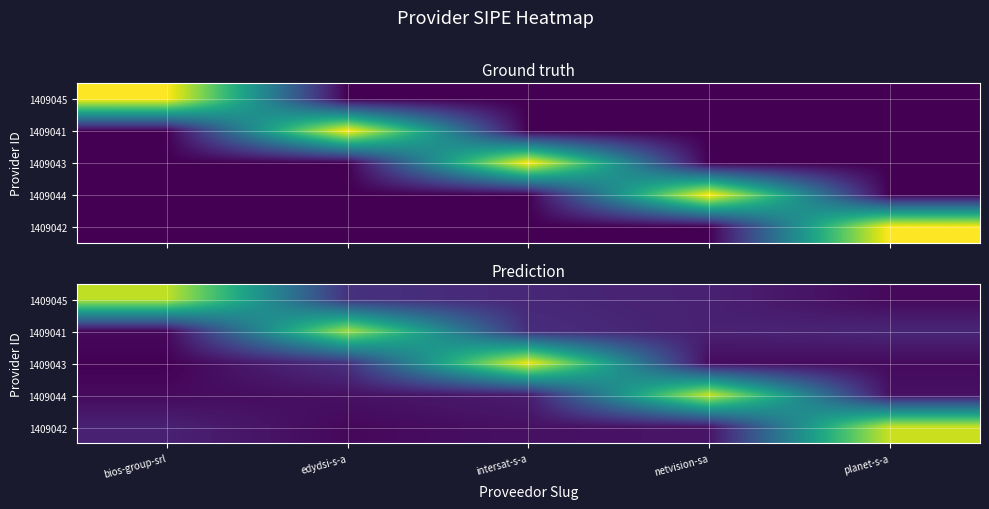

Count the number of data series in this chart.

5